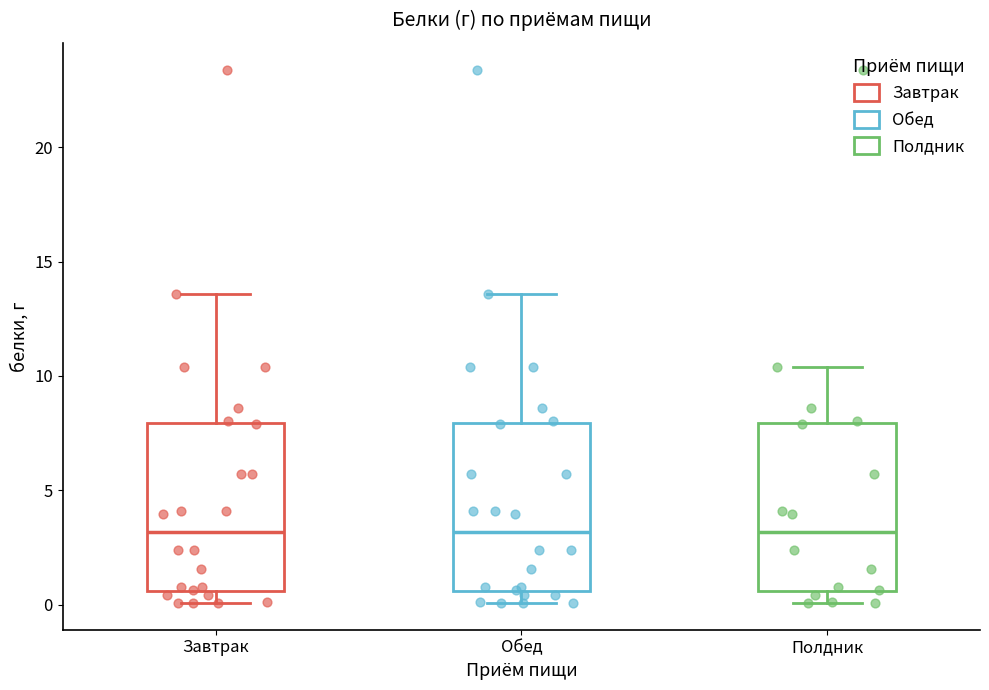

Reading left to right, transcribe this box plot: for each box, give where its median line is, the range the box spans, and where its two whiskers end, as read against the y-axis. The values are not printed on the chart, so give them approximately, as read against the axis.

Завтрак: median 3.0, box 0.5 to 8.0, whiskers 0.0 to 13.5
Обед: median 3.0, box 0.5 to 8.0, whiskers 0.0 to 13.5
Полдник: median 3.0, box 0.5 to 8.0, whiskers 0.0 to 10.5